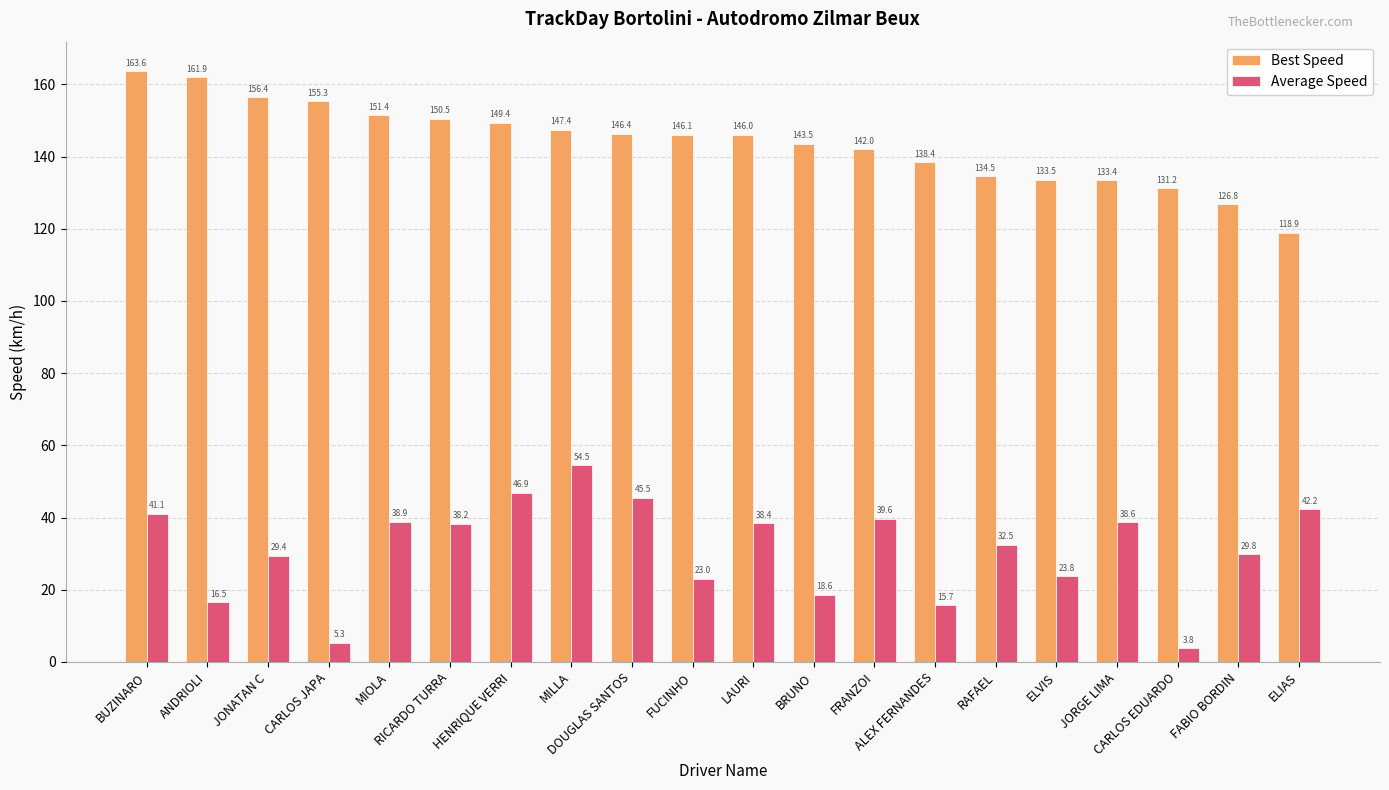

At which category does the chart reach its peak across all series?

BUZINARO